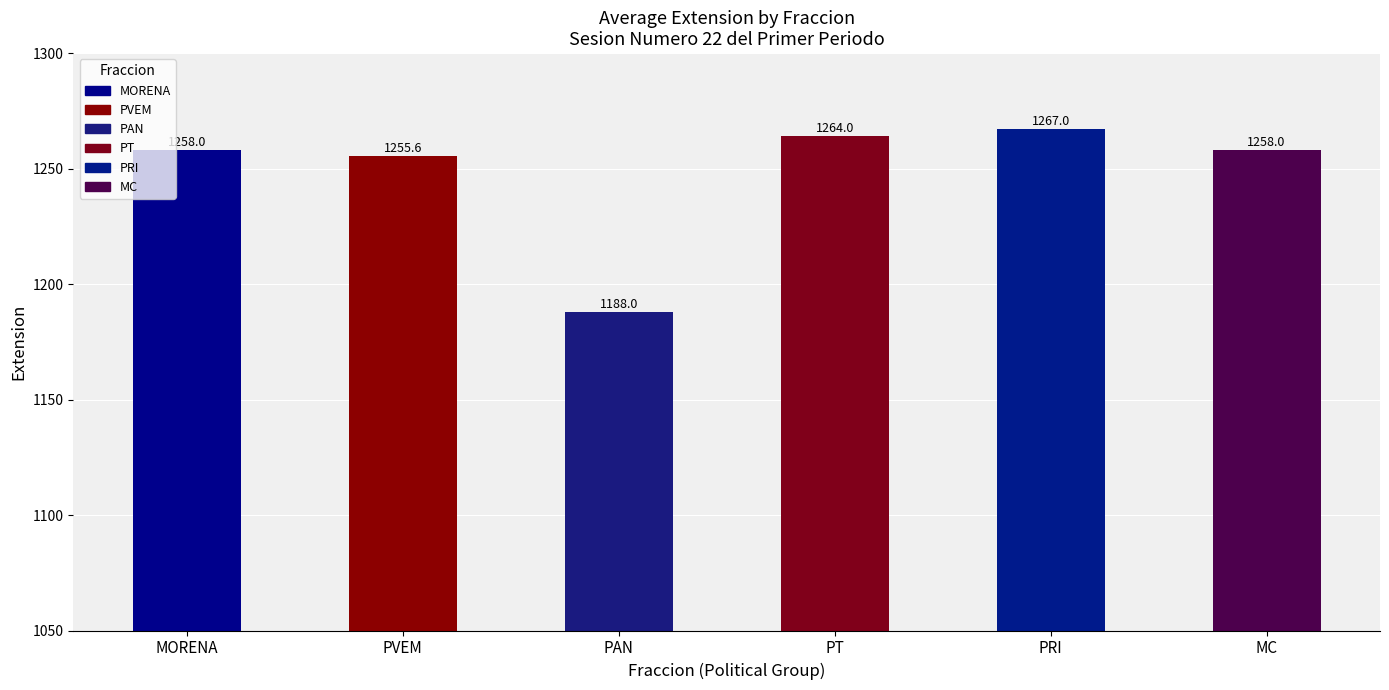

Is it true that the value at MORENA is 1258.0?

True